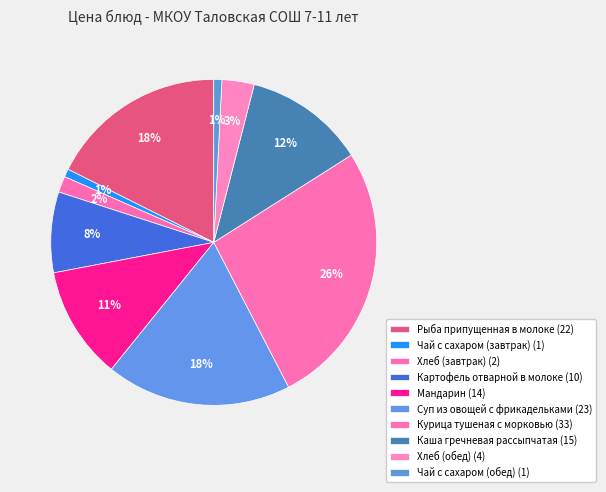

How many segments does this pie chart have?

10